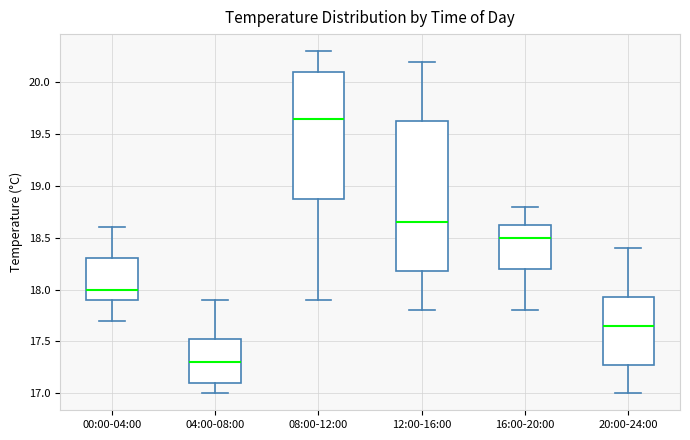

Reading left to right, read every box against the y-axis: the position of its median line, the range the box covers, and the ends of its whiskers. The values are not printed on the chart, so give them approximately, as read against the axis.

00:00-04:00: median 18.00, box 17.90 to 18.30, whiskers 17.70 to 18.60
04:00-08:00: median 17.30, box 17.10 to 17.55, whiskers 17.00 to 17.90
08:00-12:00: median 19.65, box 18.90 to 20.10, whiskers 17.90 to 20.30
12:00-16:00: median 18.65, box 18.20 to 19.65, whiskers 17.80 to 20.20
16:00-20:00: median 18.50, box 18.20 to 18.65, whiskers 17.80 to 18.80
20:00-24:00: median 17.65, box 17.30 to 17.95, whiskers 17.00 to 18.40